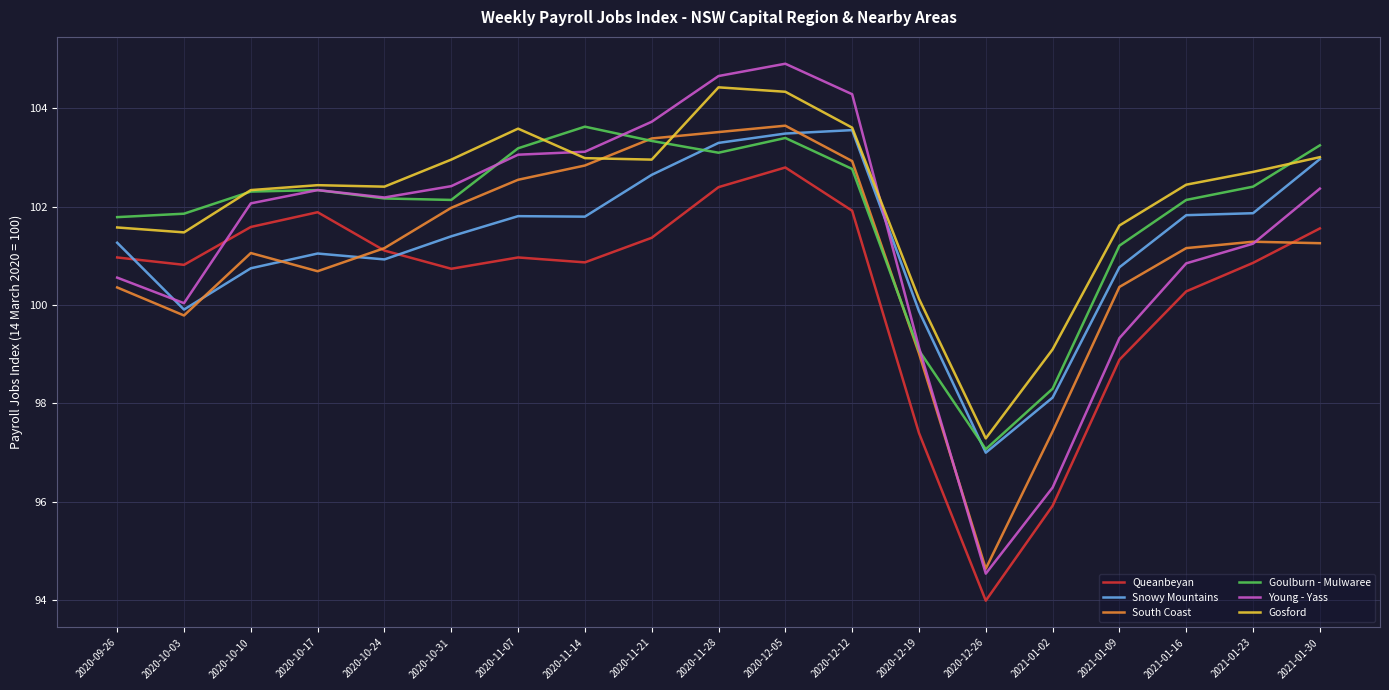

Between 2020-12-12 and 2020-12-26, which series saw the biggest shift?

Young - Yass